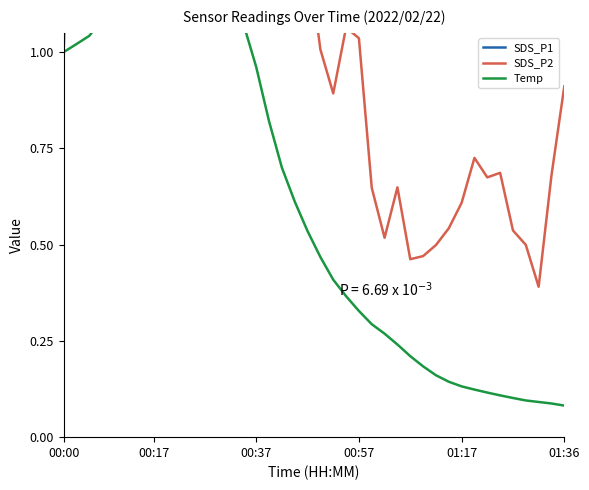

Which series has the widest spread of values?

SDS_P1